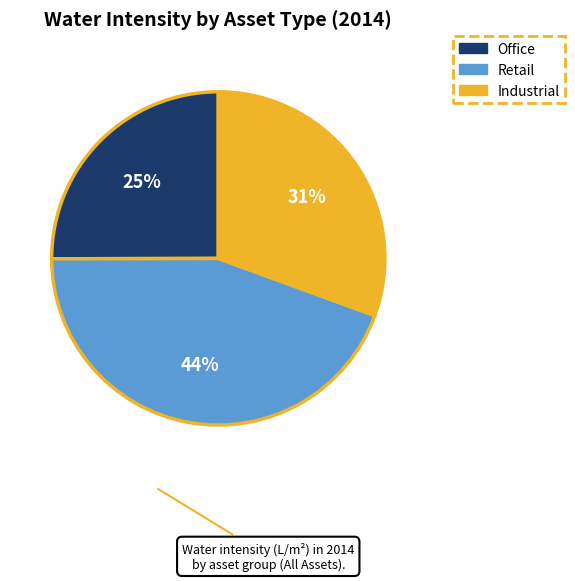

Between Office and Retail, which is larger?

Retail